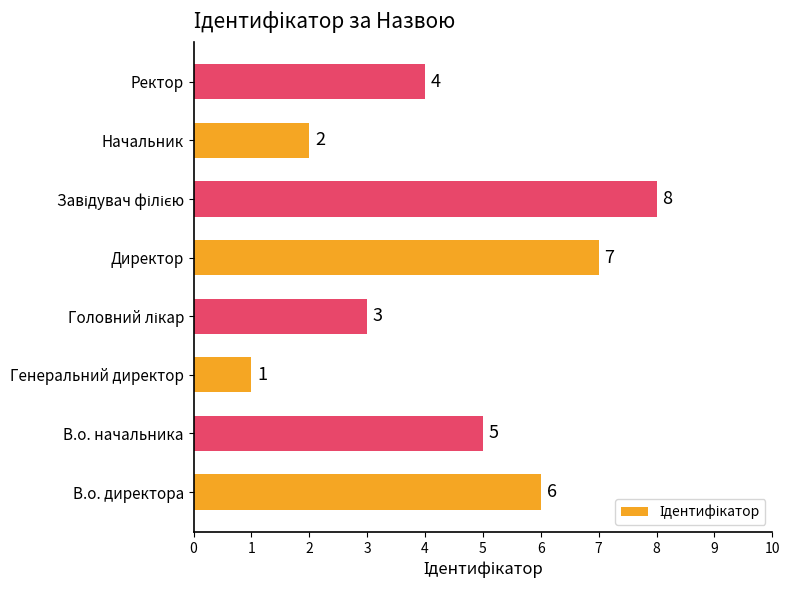

What is the change in value from Директор to Начальник?

-5